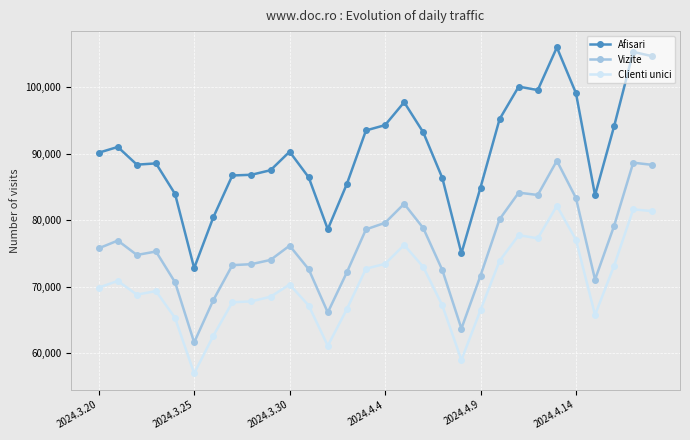

Which series has the largest total across all categories?

Afisari